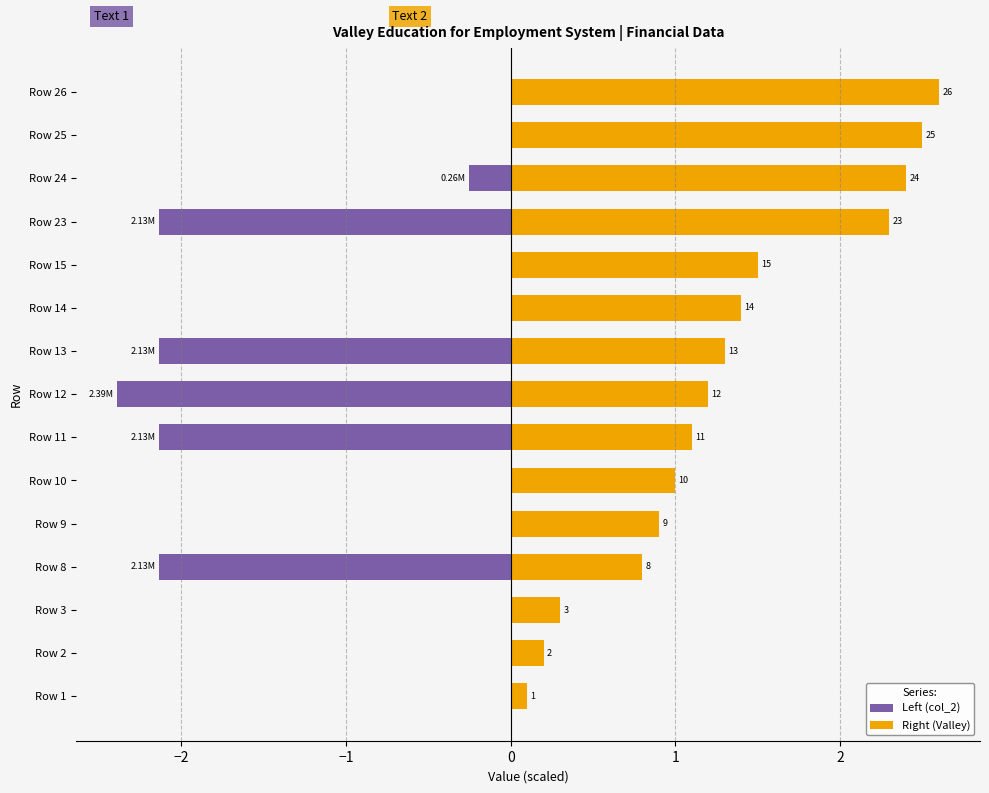

What is the sum of all Right (Valley) values?

19.6